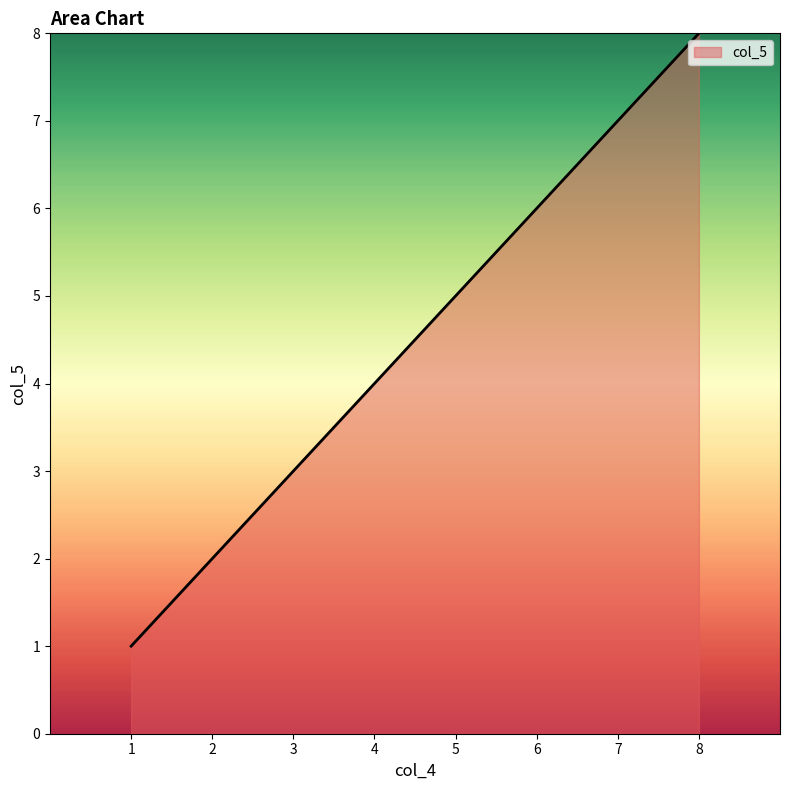

True or false: there are more than 2 points higher than both neighbors.

False